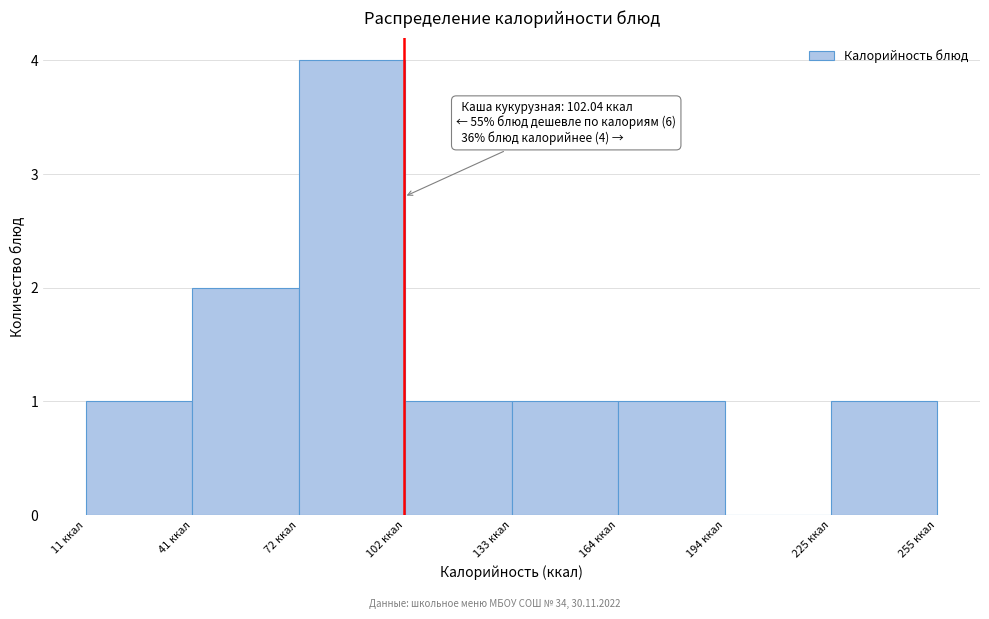

Which range on the x-axis has the tallest bar?

70 to 100